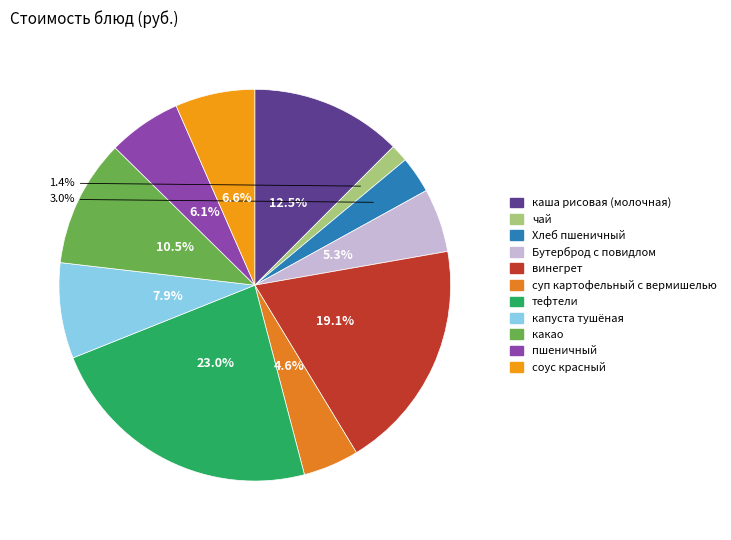

To the nearest percent, what is the average slice percentage?

9%